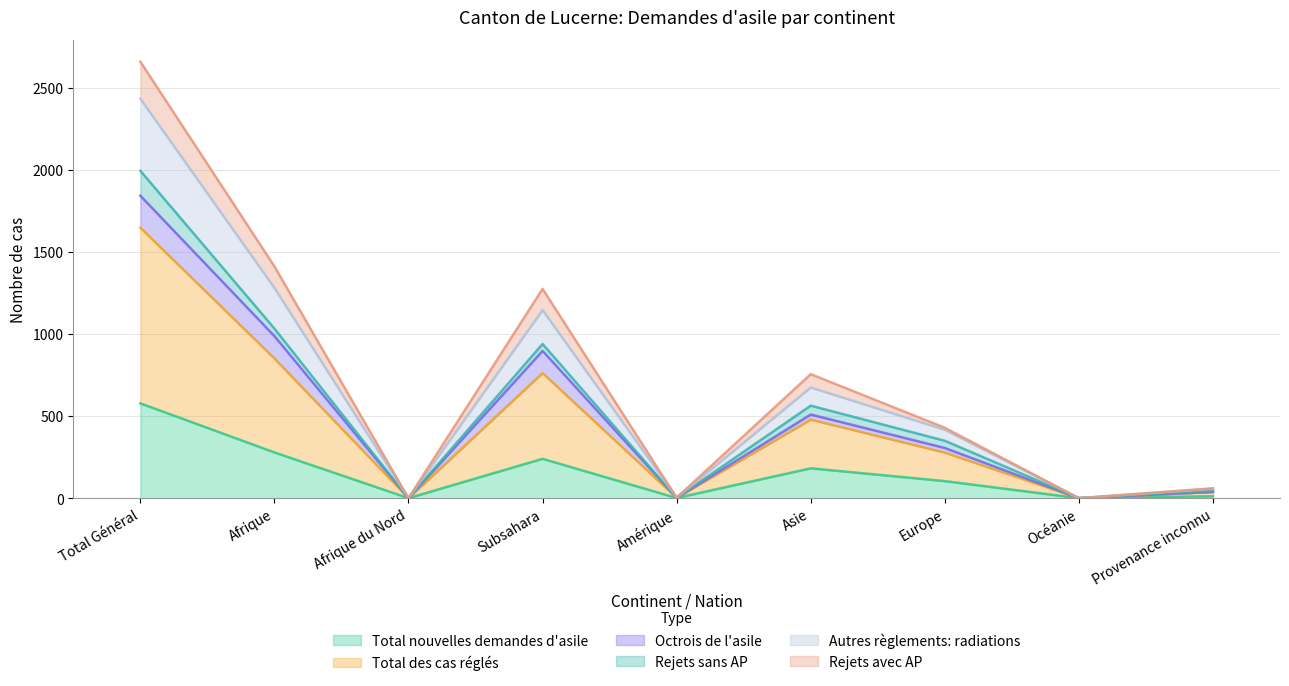

True or false: Total des cas réglés and Autres règlements: radiations intersect in this chart.

False